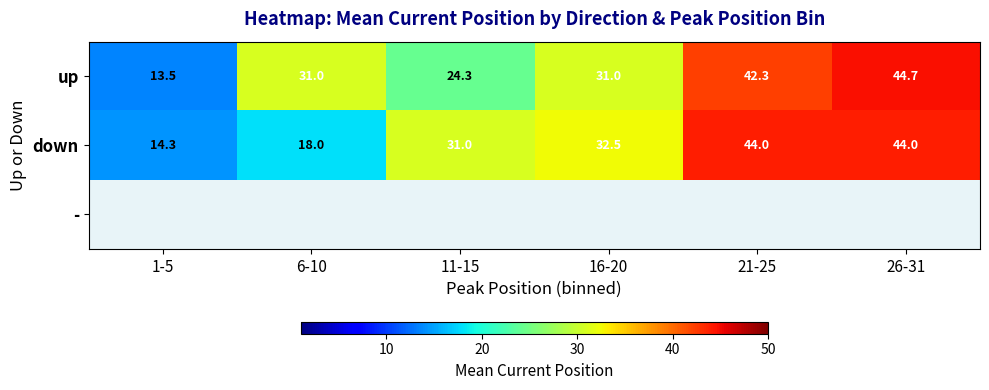

Is the value of down at 1-5 greater than the value of up at 6-10?

No